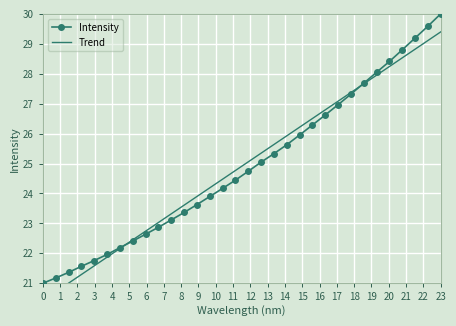

True or false: Intensity has more than 1 interior local peaks.

False